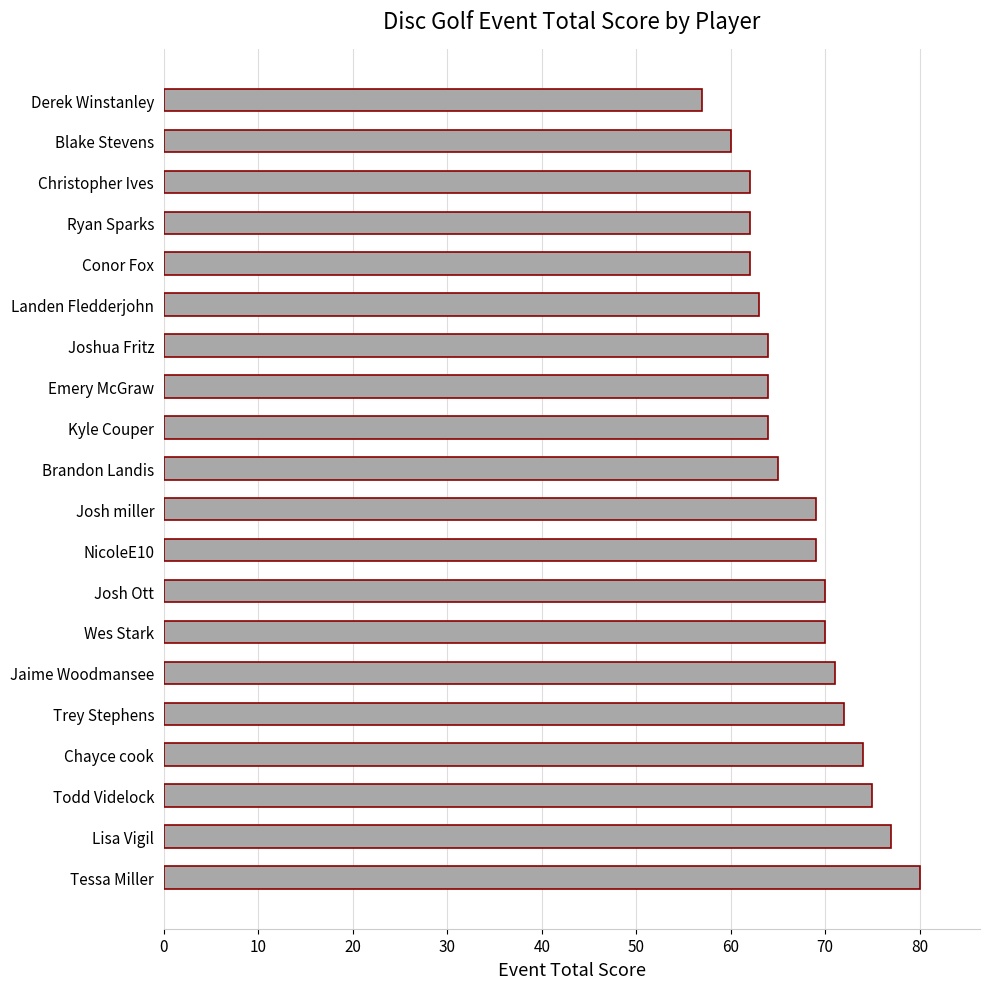

At which category does the chart reach its peak across all series?

Tessa Miller